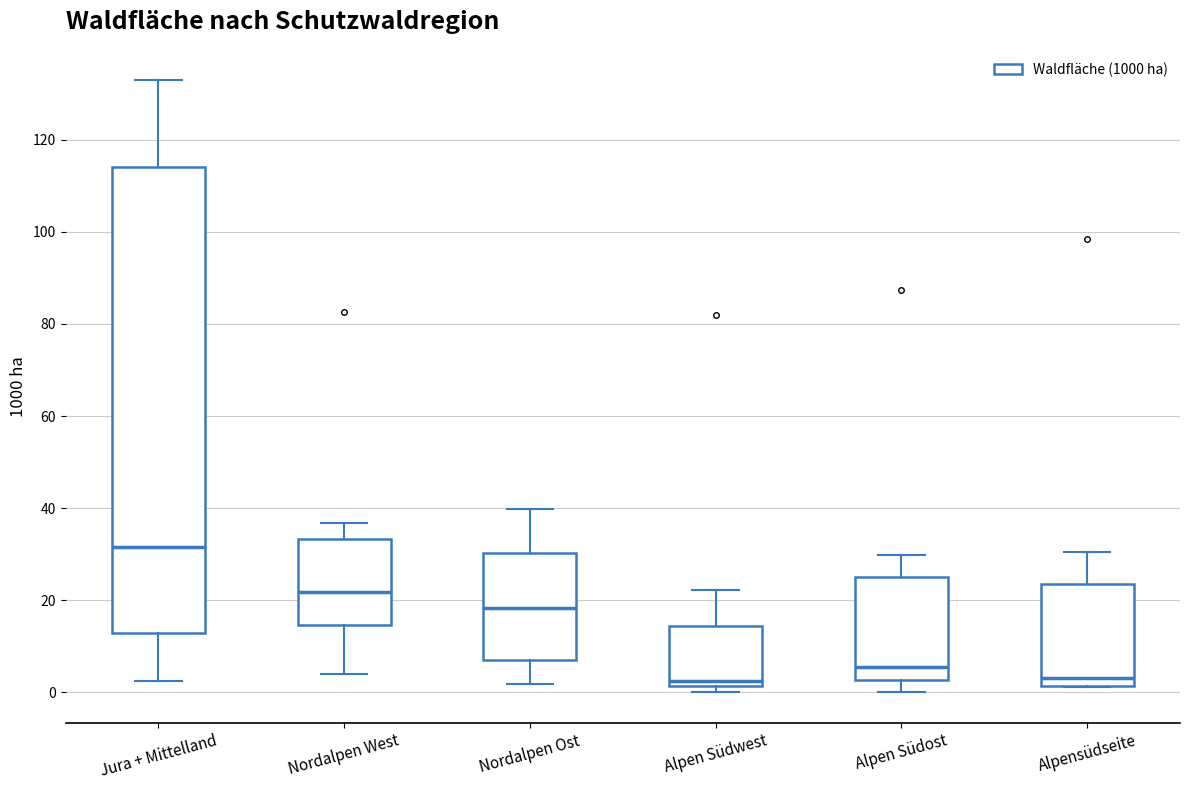

Reading left to right, read every box against the y-axis: the position of its median line, the range the box covers, and the ends of its whiskers. The values are not printed on the chart, so give them approximately, as read against the axis.

Jura + Mittelland: median 32, box 12 to 114, whiskers 2 to 132
Nordalpen West: median 22, box 14 to 34, whiskers 4 to 36
Nordalpen Ost: median 18, box 8 to 30, whiskers 2 to 40
Alpen Südwest: median 2 (just above the box's lower edge), box 2 to 14, whiskers 0 to 22
Alpen Südost: median 6, box 2 to 26, whiskers 0 to 30
Alpensüdseite: median 4, box 2 to 24, whiskers 2 to 30